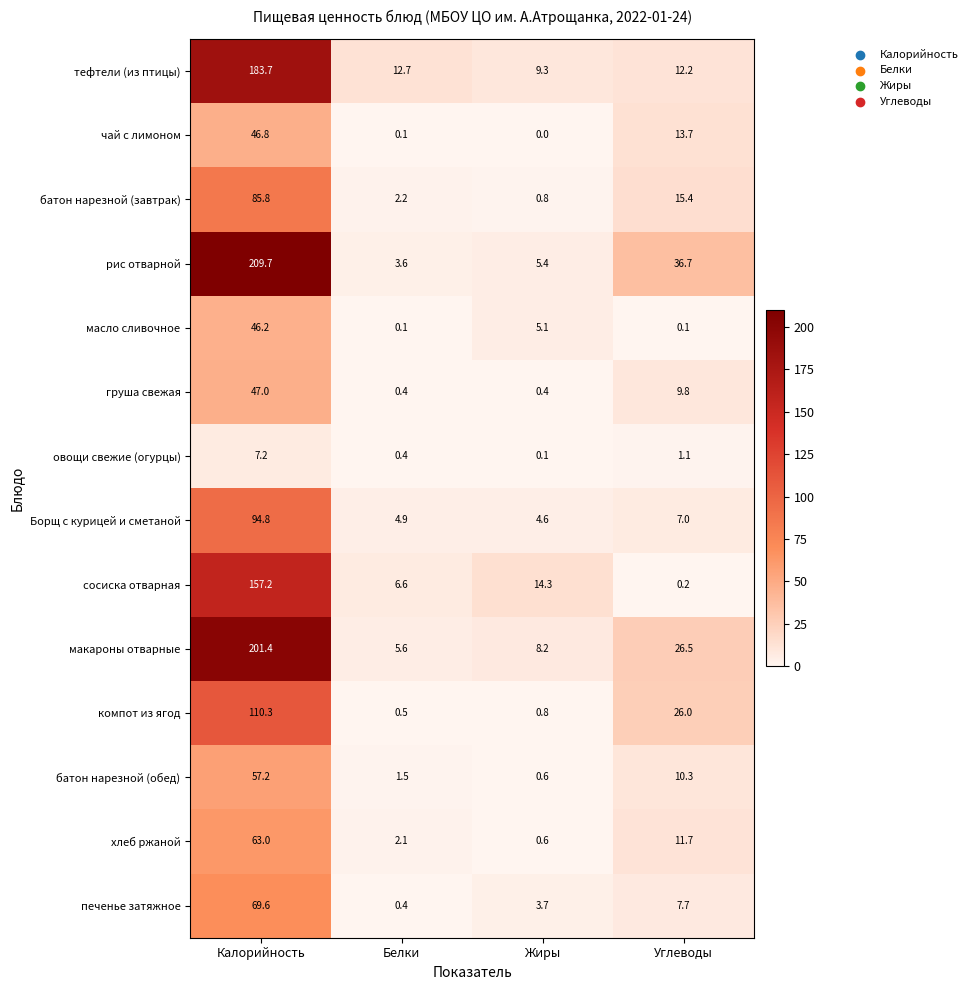

How many values in the печенье затяжное series are below 7?

2